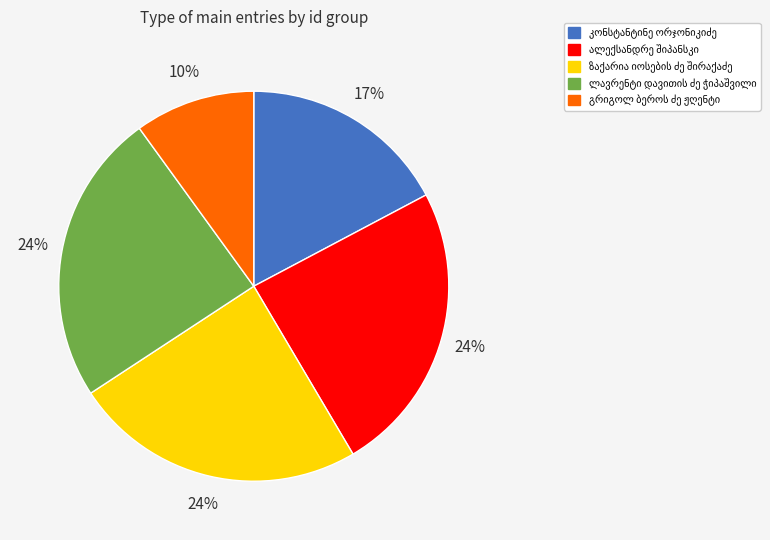

To the nearest percent, what is the difference between the largest and smallest slice percentages?

14%